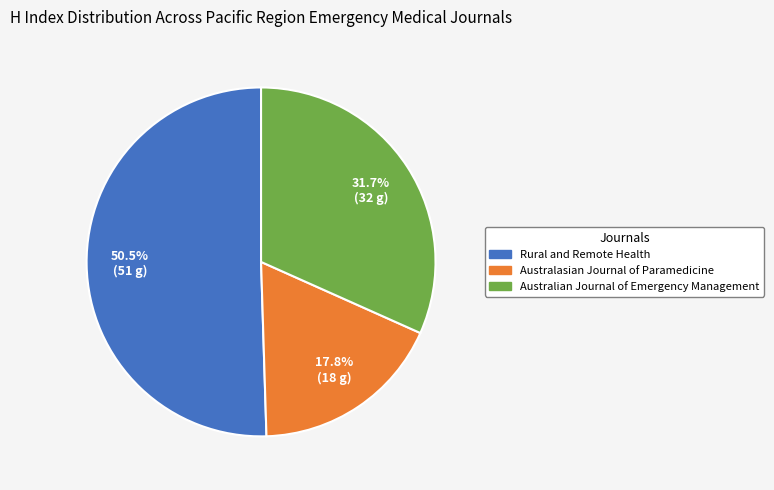

Which slice is the largest?

Rural and Remote Health